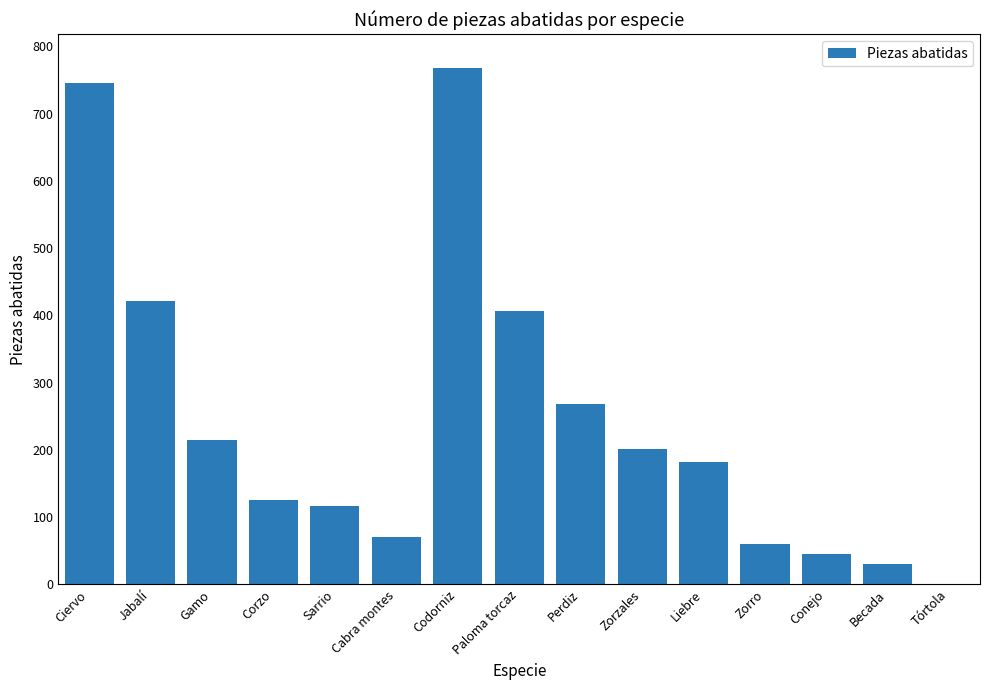

At which label does the data first exceed 182?

Ciervo